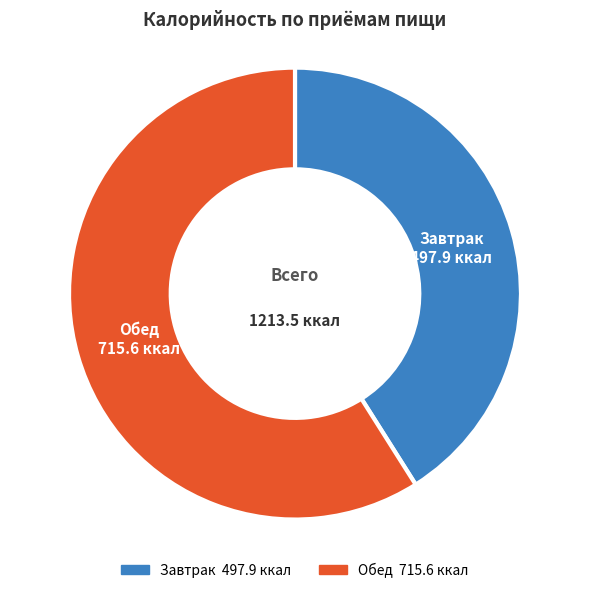

True or false: Обед accounts for 59% of the total.

True